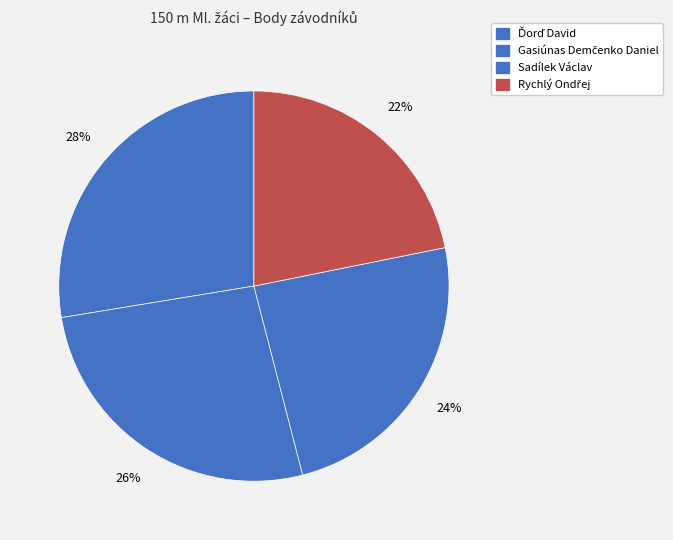

Between Ďorď David and Sadílek Václav, which is larger?

Ďorď David